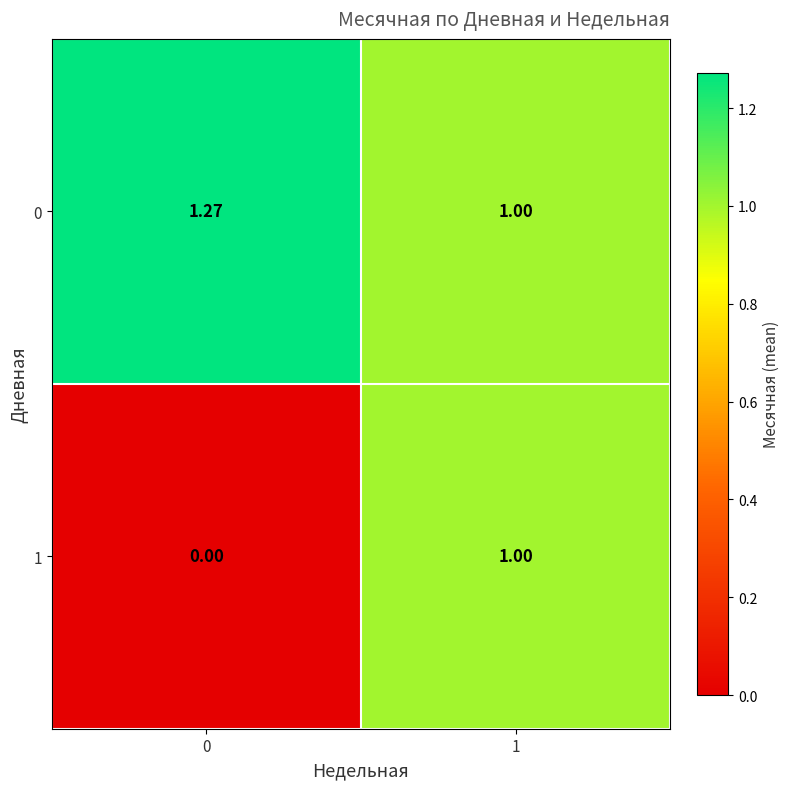

Is the value of 1 at 0 greater than the value of 0 at 1?

No